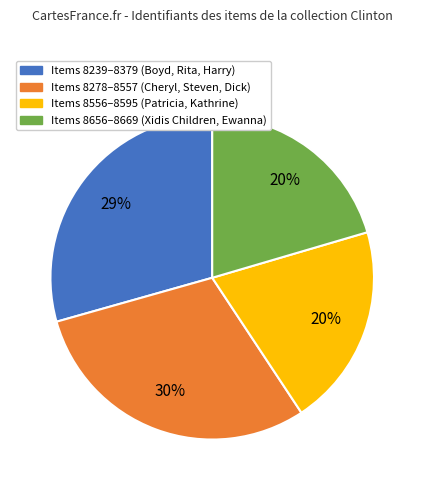

Does any single category account for the majority?

No